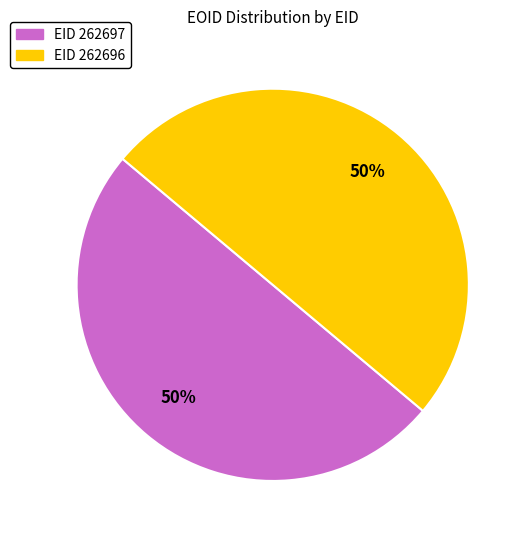

To the nearest percent, what is the average slice percentage?

50%